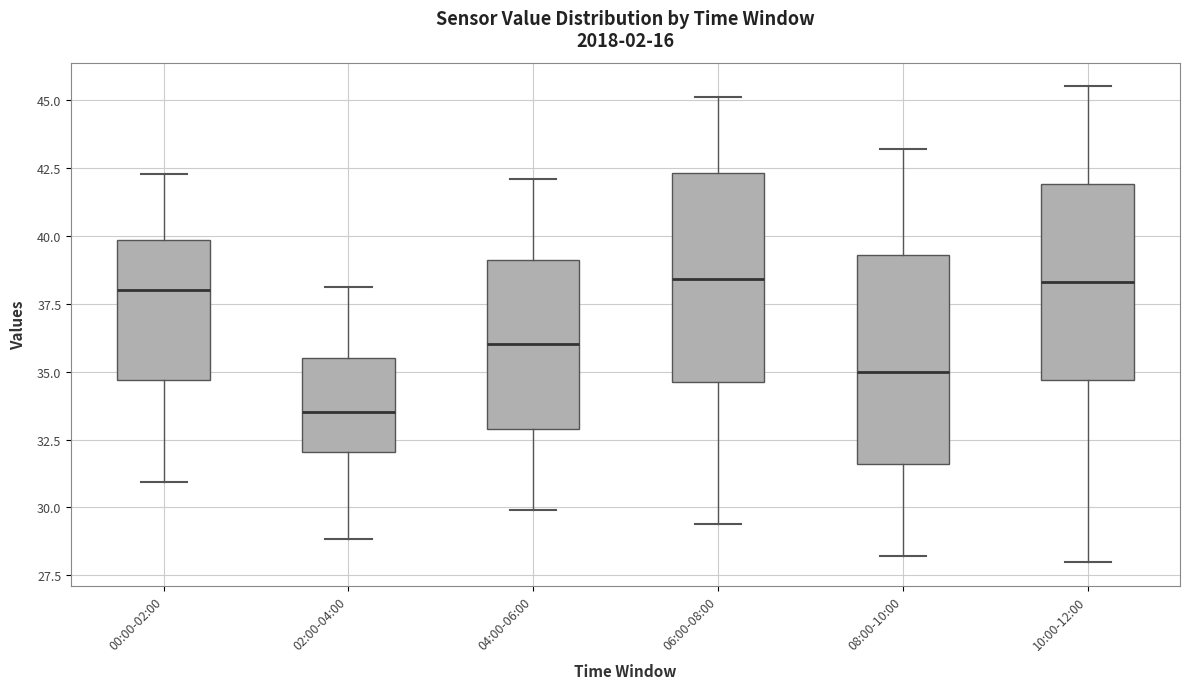

Reading left to right, transcribe this box plot: for each box, give where its median line is, the range the box spans, and where its two whiskers end, as read against the y-axis. The values are not printed on the chart, so give them approximately, as read against the axis.

00:00-02:00: median 38.0, box 34.5 to 40.0, whiskers 31.0 to 42.5
02:00-04:00: median 33.5, box 32.0 to 35.5, whiskers 29.0 to 38.0
04:00-06:00: median 36.0, box 33.0 to 39.0, whiskers 30.0 to 42.0
06:00-08:00: median 38.5, box 34.5 to 42.5, whiskers 29.5 to 45.0
08:00-10:00: median 35.0, box 31.5 to 39.5, whiskers 28.0 to 43.0
10:00-12:00: median 38.5, box 34.5 to 42.0, whiskers 28.0 to 45.5